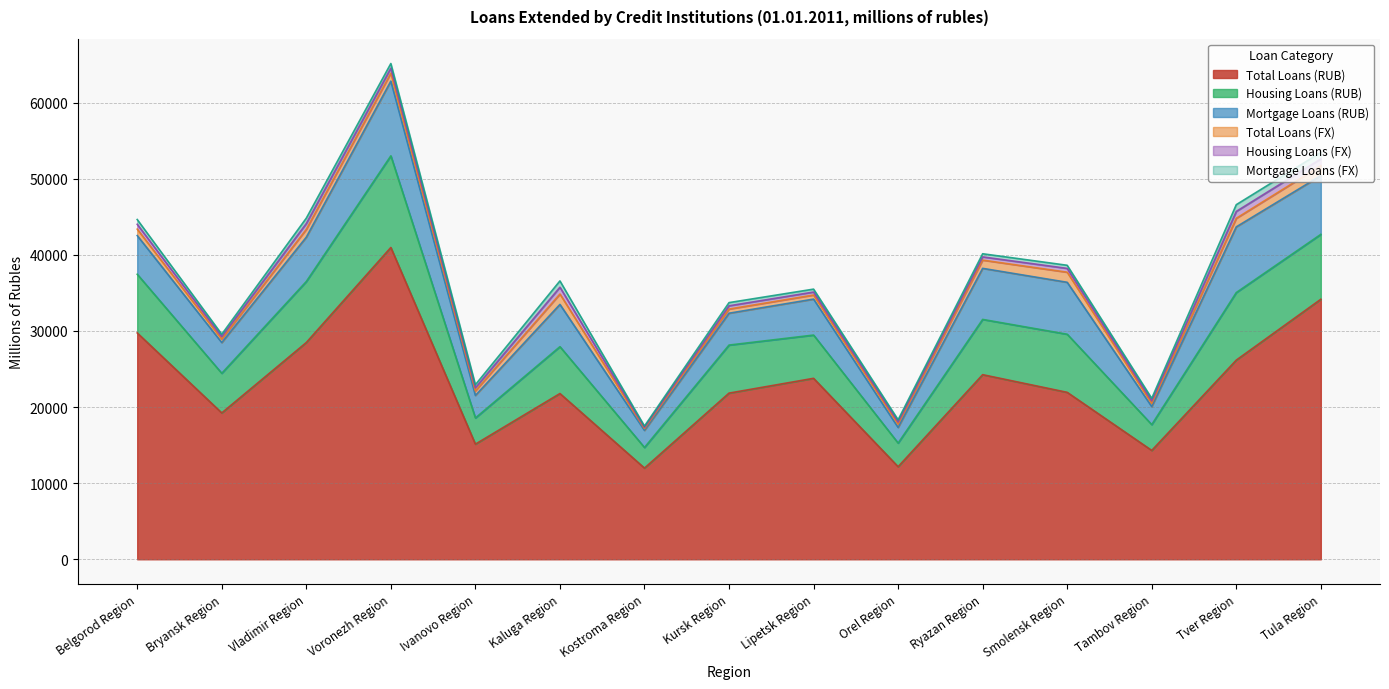

Reading right to left, transcribe all the data shown in this chart.

Total Loans (RUB): 34157	26164	14299	21930	24251	12162	23773	21829	11980	21774	15125	40959	28473	19226	29735
Housing Loans (RUB): 8526	8873	3394	7634	7259	3106	5682	6311	2707	6156	3440	12039	8017	5208	7707
Mortgage Loans (RUB): 7711	8630	2367	6821	6707	2053	4725	4185	2247	5550	2961	9814	5822	4037	5083
Total Loans (FX): 1305	1125	423	1327	1083	450	535	546	236	1365	598	1053	1028	453	844
Housing Loans (FX): 890	905	330	498	422	278	390	427	166	893	404	654	767	332	637
Mortgage Loans (FX): 857	884	328	410	413	276	383	419	164	830	402	605	703	302	627